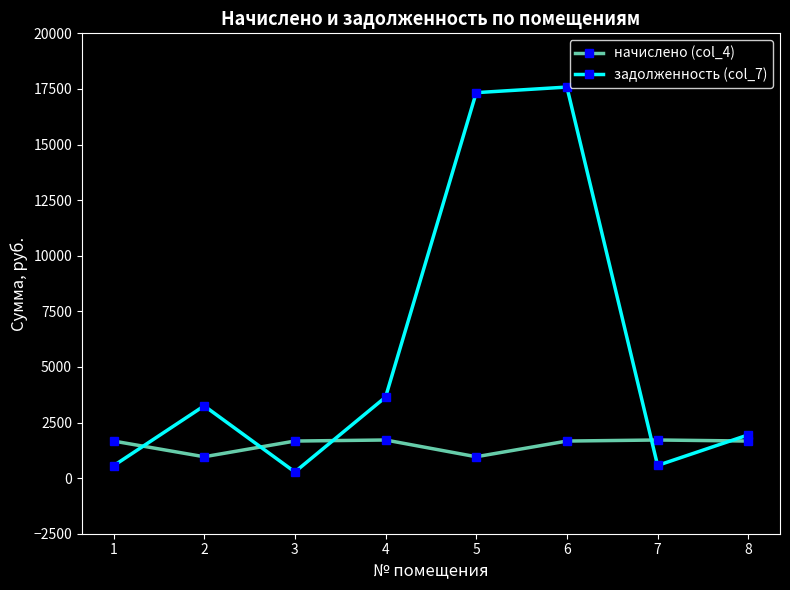

Is this an area chart (filled region under the line)?

No